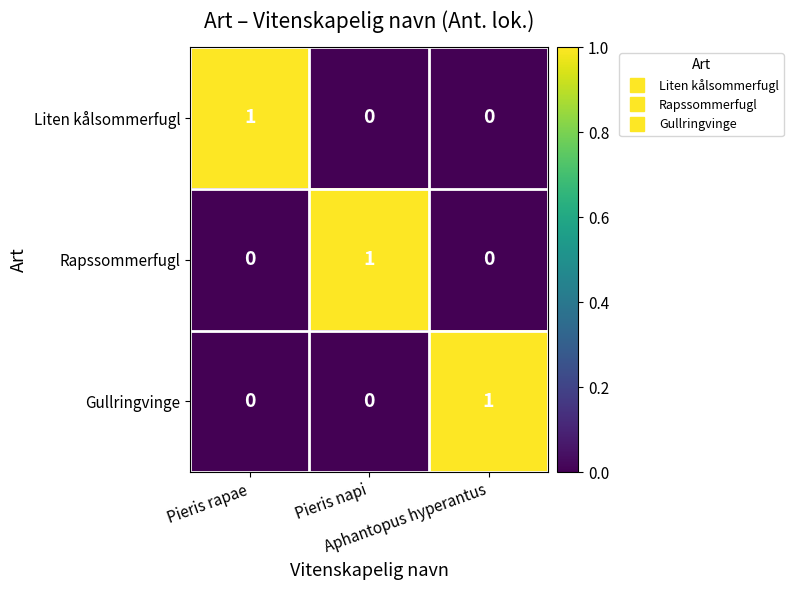

At how many categories does at least one series exceed 0?

3